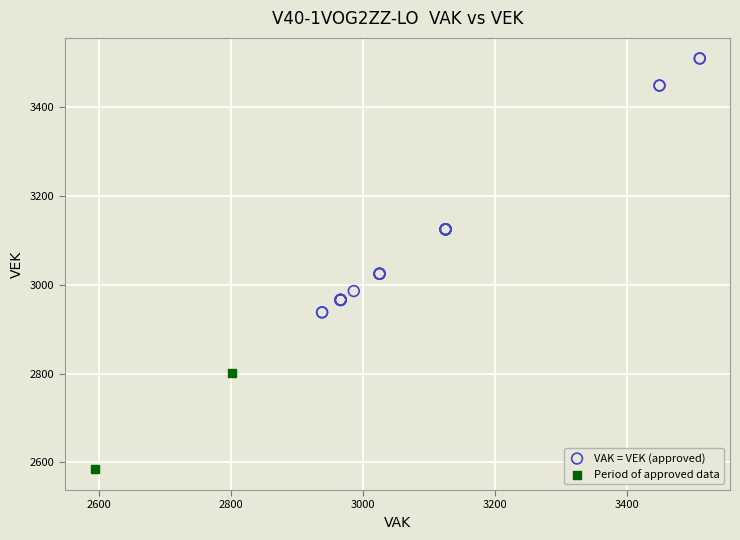

What are all the series names shown in the legend?

VAK = VEK (approved), Period of approved data